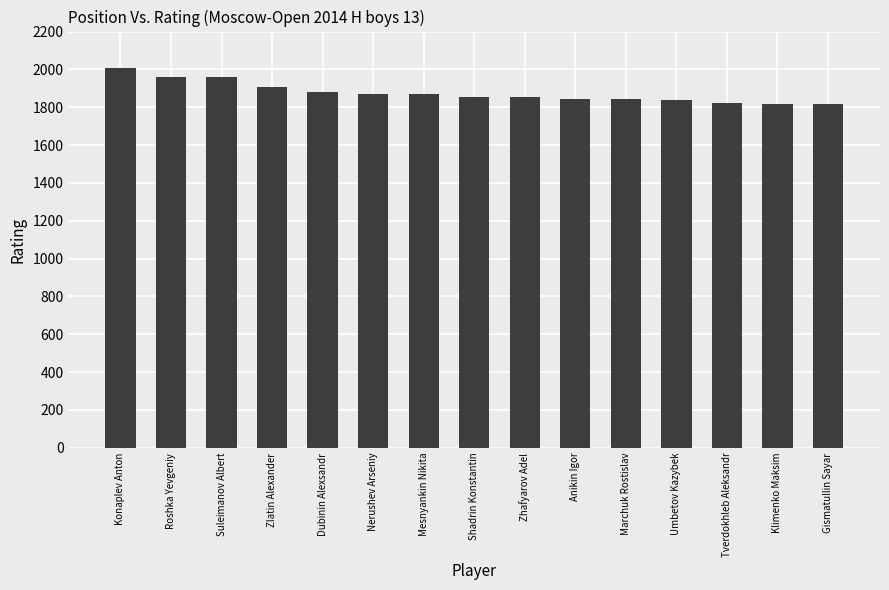

Read the value at Konaplev Anton.

2008